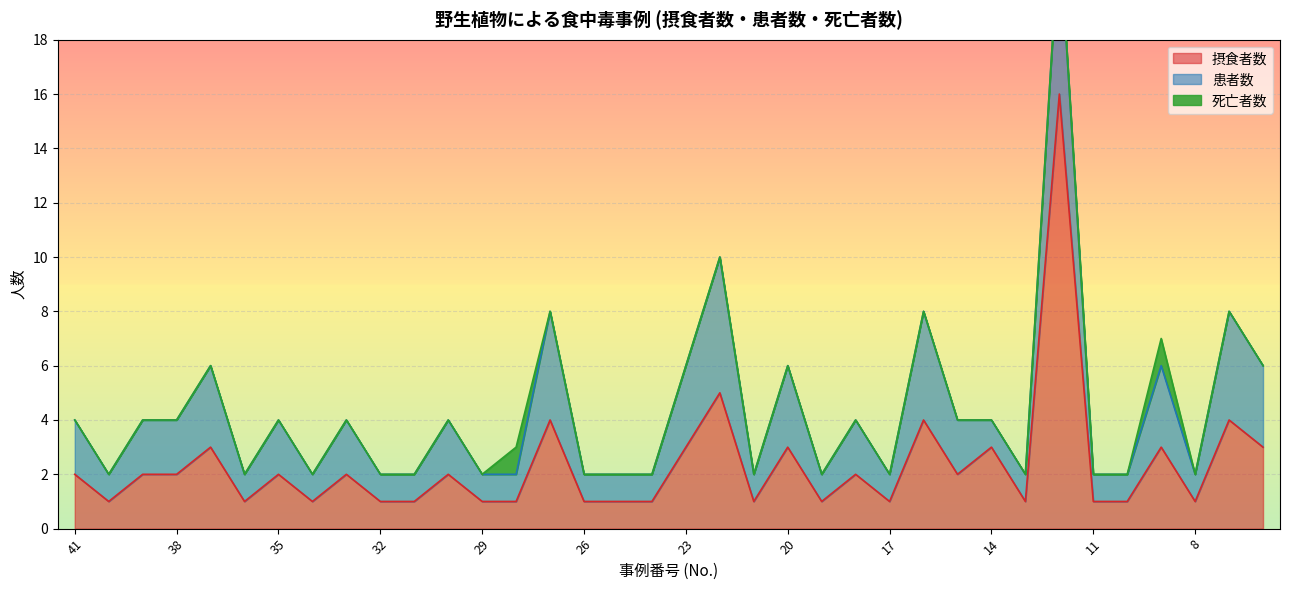

Which has a higher value, 12 or 41?

12